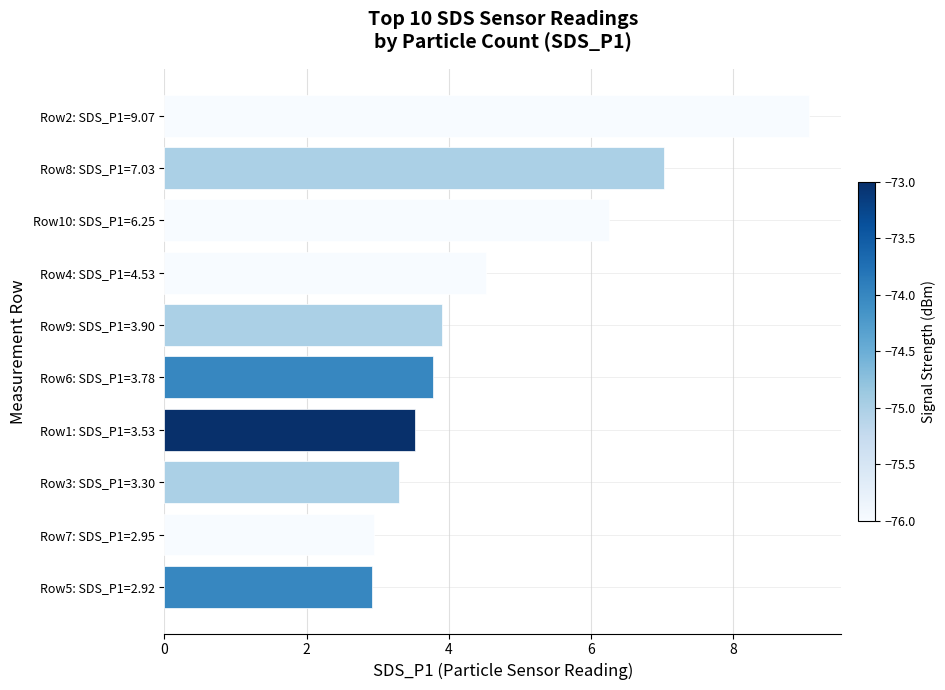

What is the label of the 5th bar from the top?

Row9: SDS_P1=3.90